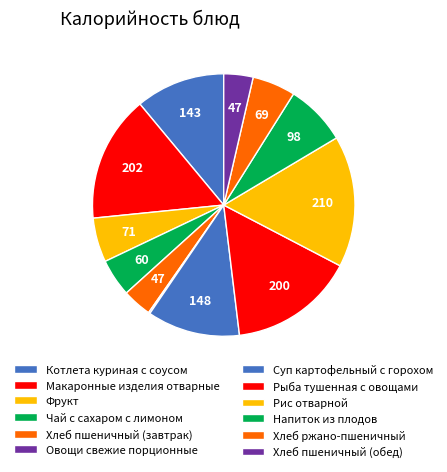

Does any single category account for the majority?

No